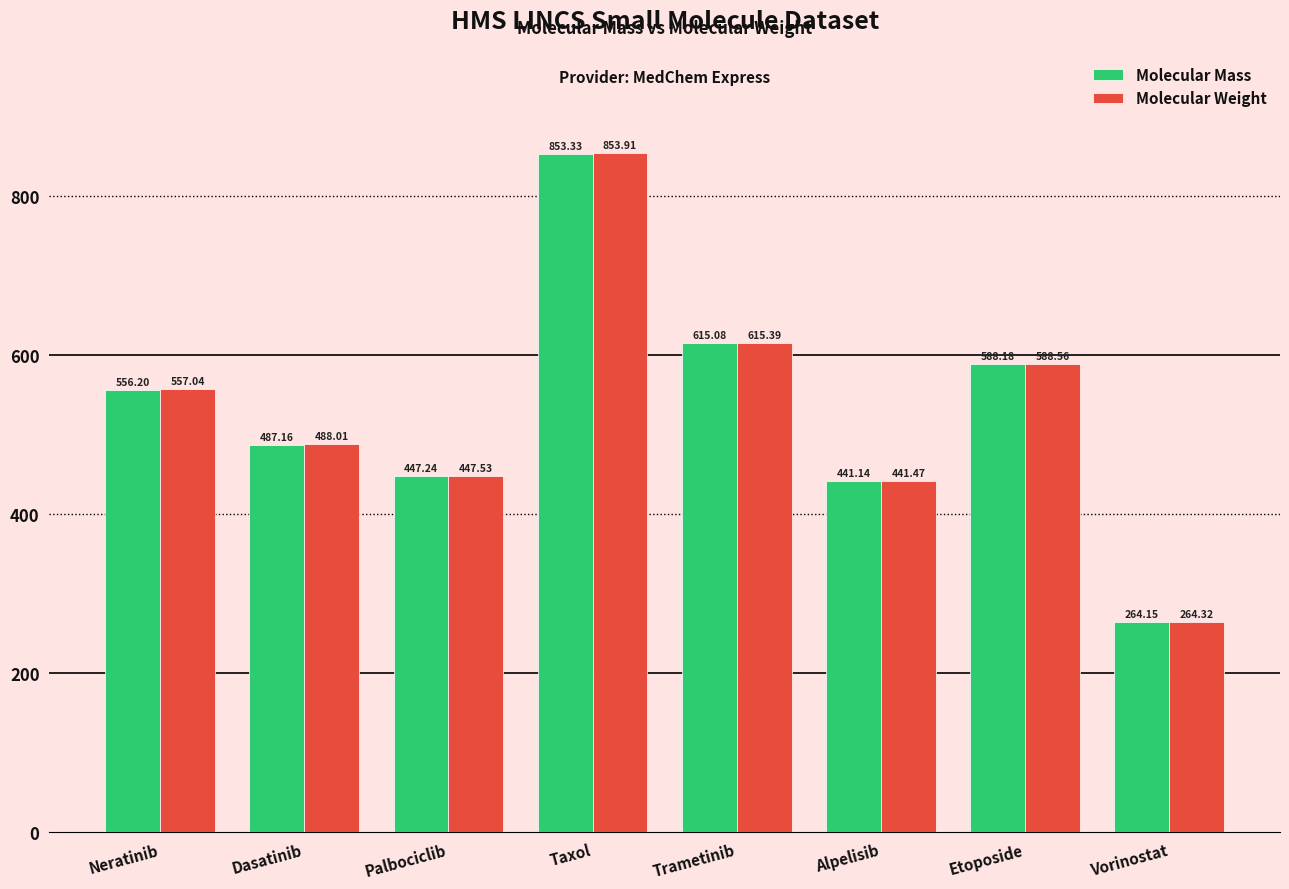

Are the bars horizontal?

No